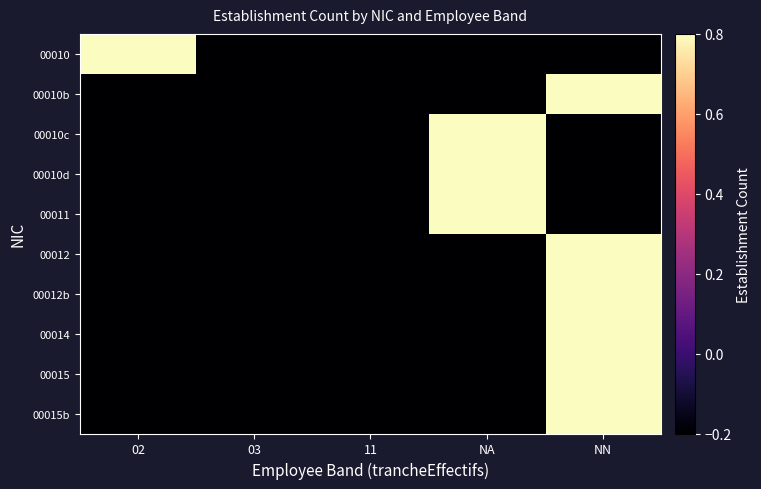

At how many categories does at least one series exceed 0?

3